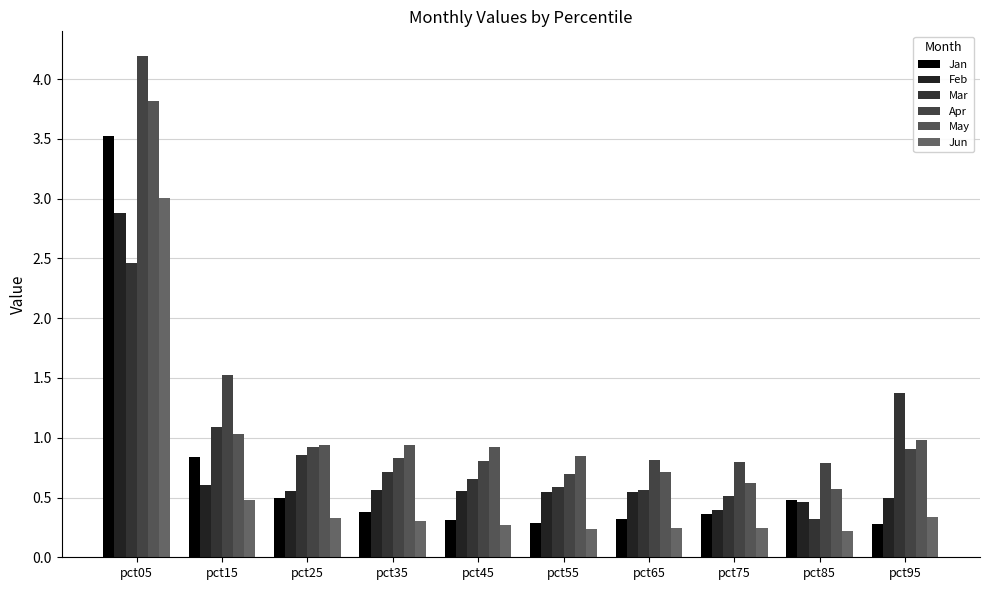

Are the bars horizontal?

No